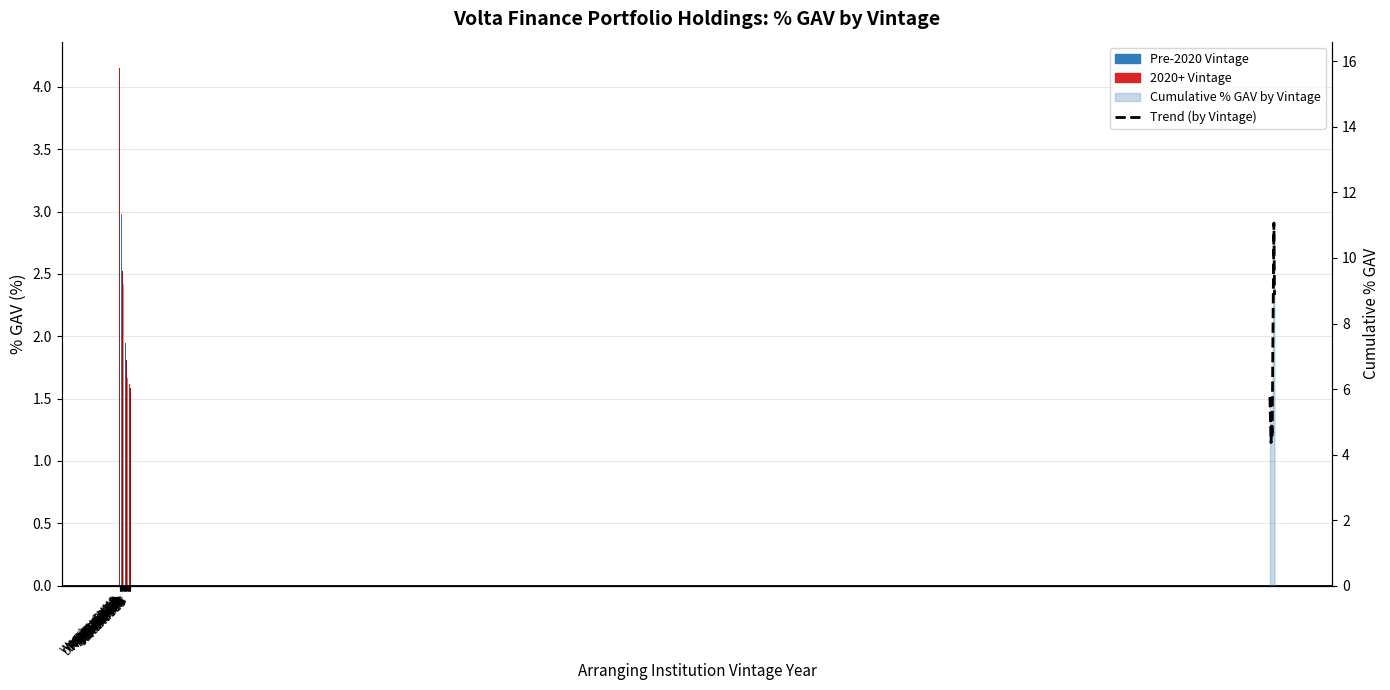

List the labels in order of value, largest first.

Warehouse US, CMV 1, Aurium CLO X, Bilbao II Eq, Waterstown P, Aurium XII S, BILB 1X SUB, RRME 5X SUB, DRYD 2020-79, DRYDEN LEVER, Neuberger 28, Vibrant XI S, Regatta XXVI, Oak Hill Eur, HNLY 6X E, HARVT 27X E, Capital Four, Vibrant 16 S, Cordatus 18, Vibrant CLO